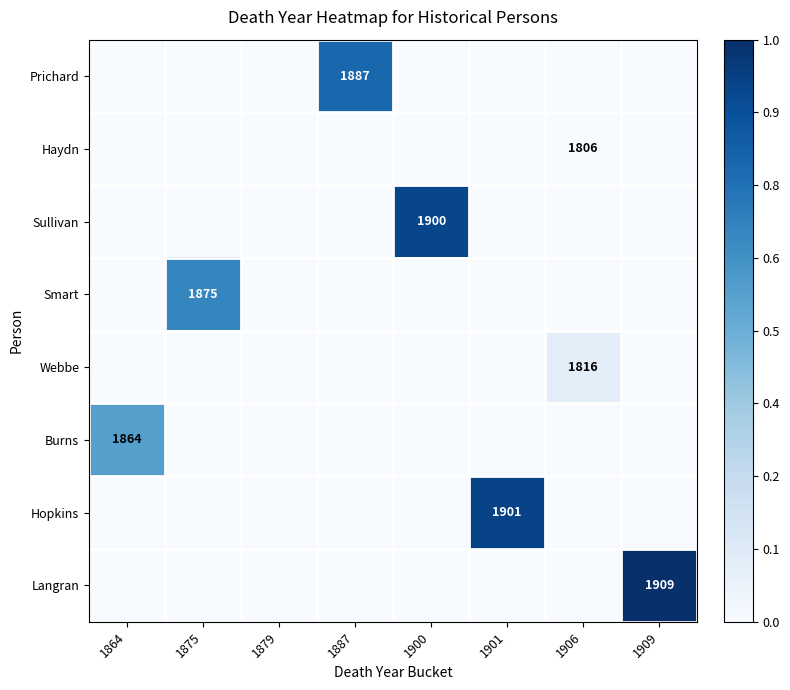

The Prichard series shows 1887 at 1887. True or false?

True